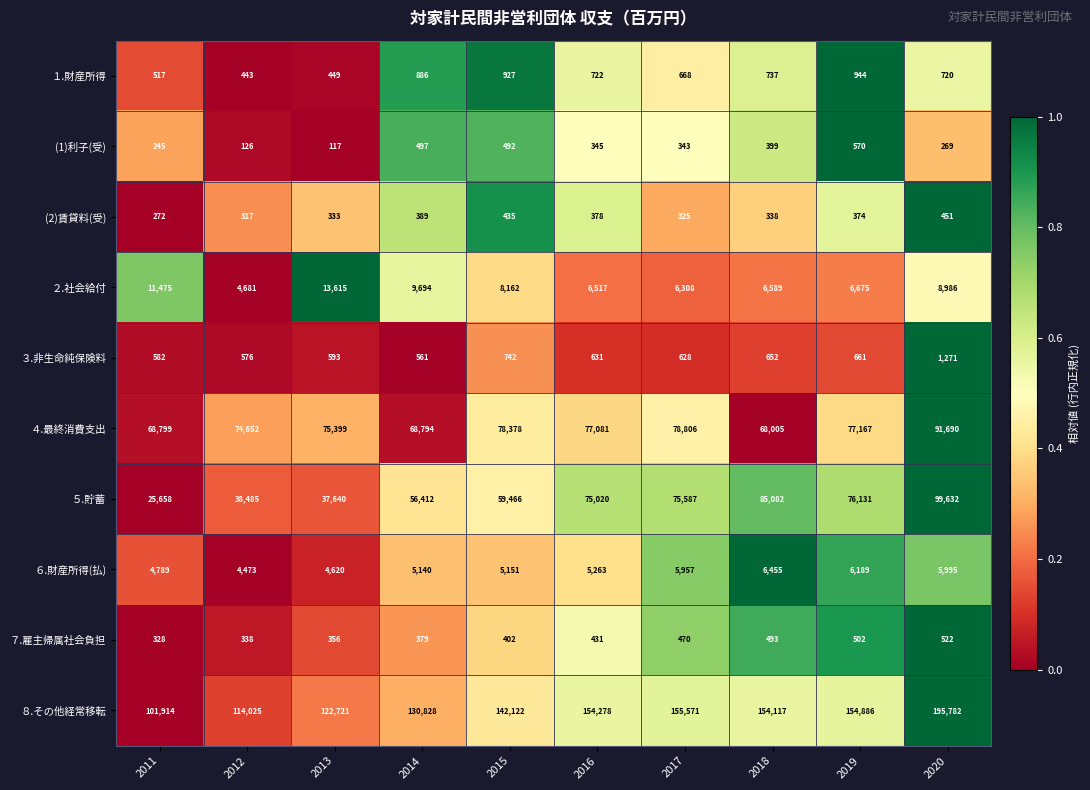

Which series has the widest spread of values?

８.その他経常移転